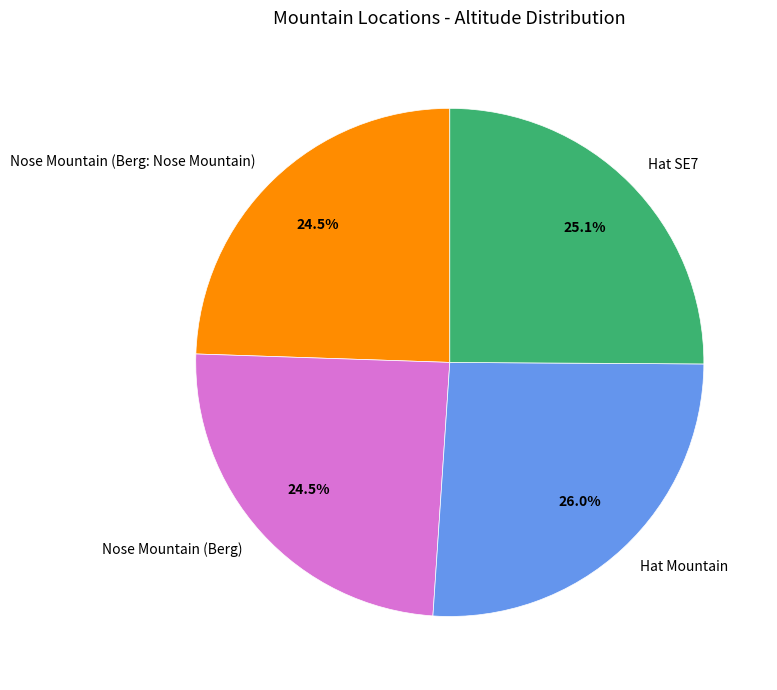

Does Hat SE7 account for over 50% of the chart?

No